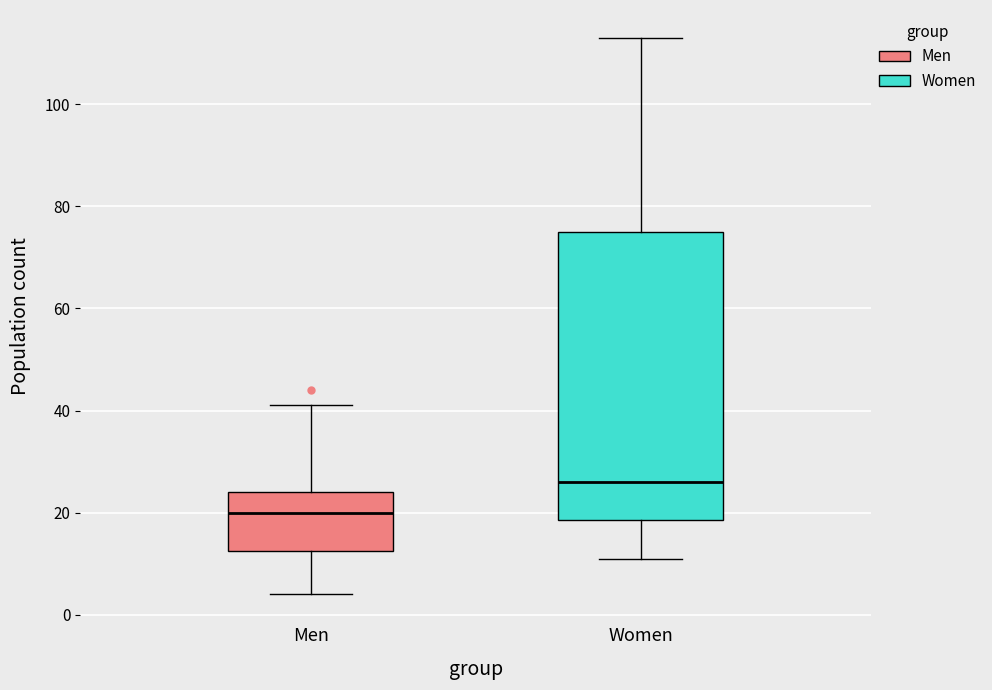

Which box has the highest median line?

Women